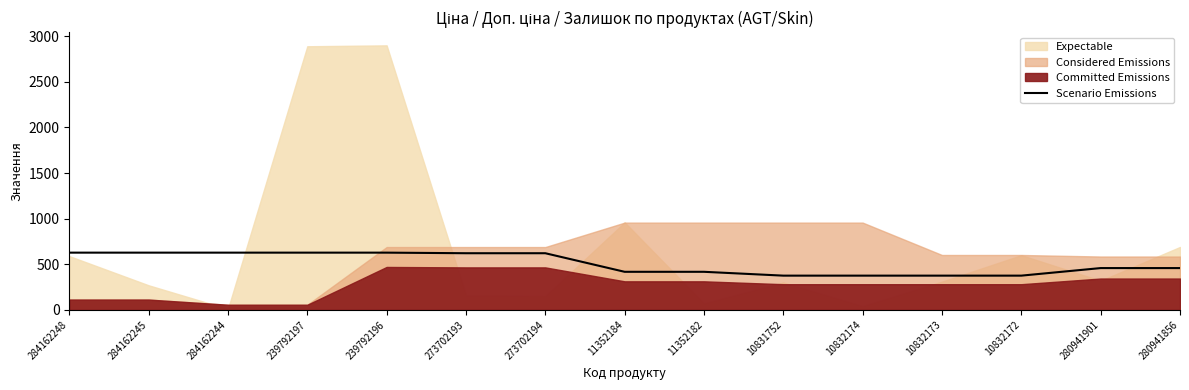

True or false: the data shows 121.2 at 10832173.

False